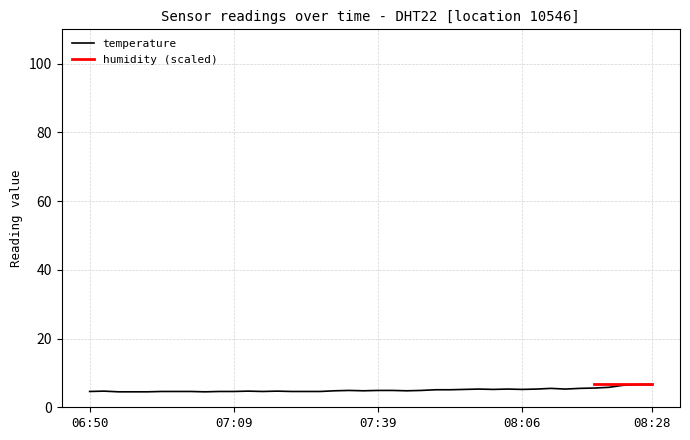

The chart shows a value of 4.8 at 2023-02-01T07:43. True or false?

True